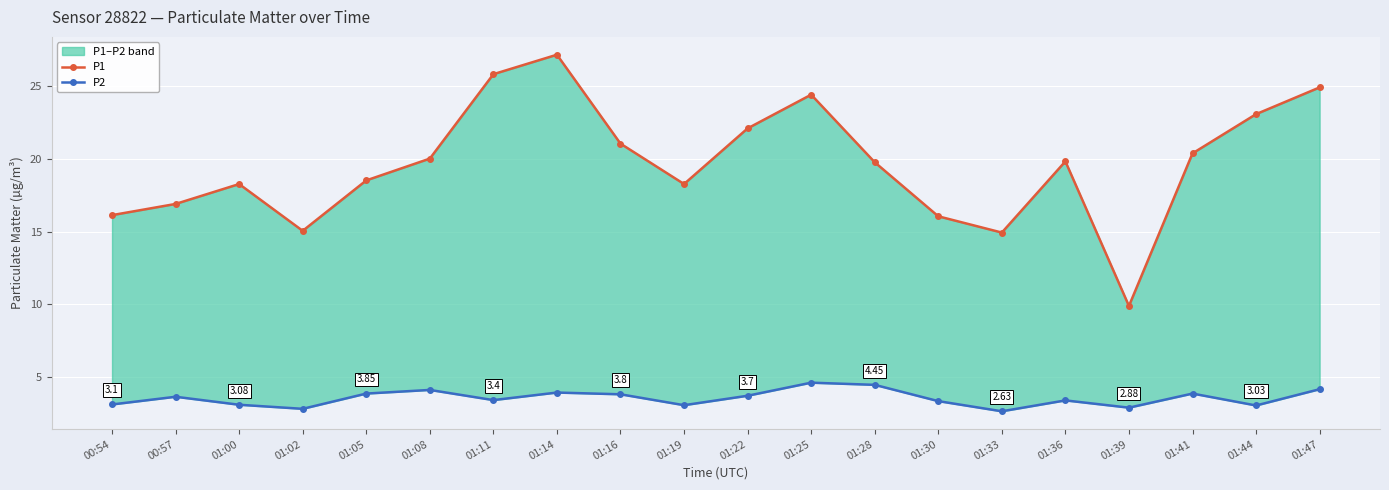

Which category has the lowest value across all series?

01:33